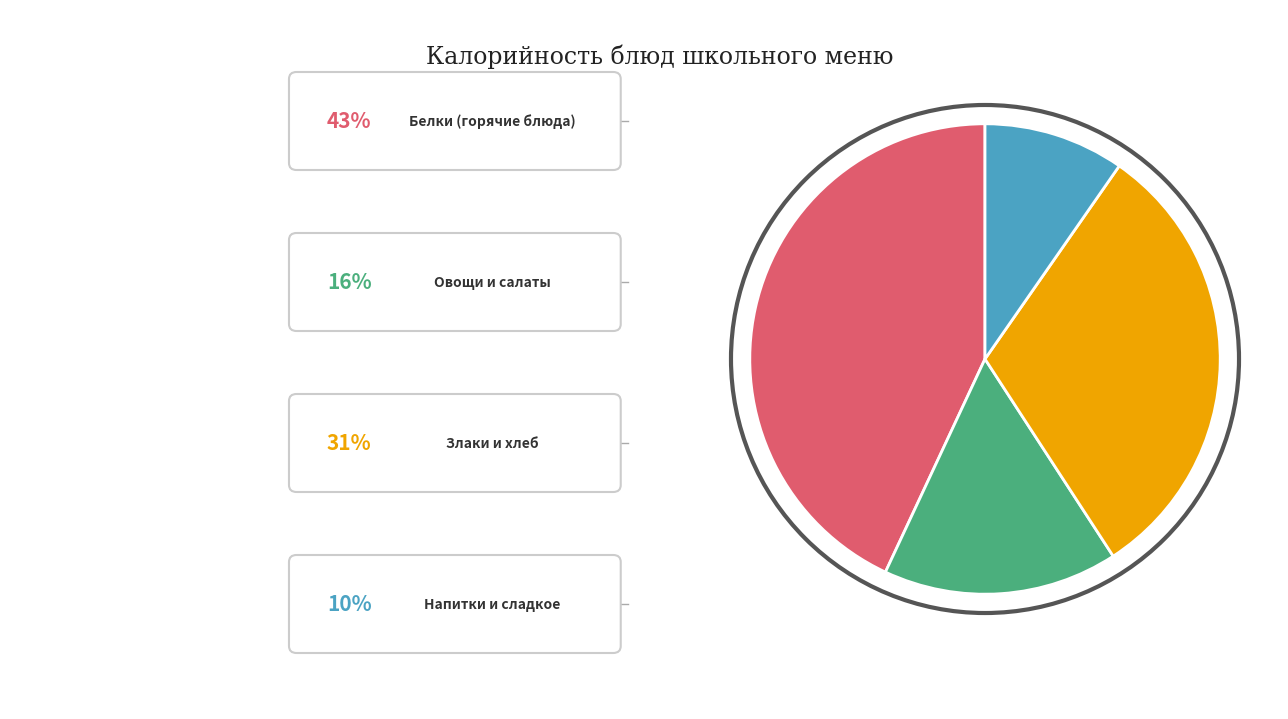

Does any single category account for the majority?

No